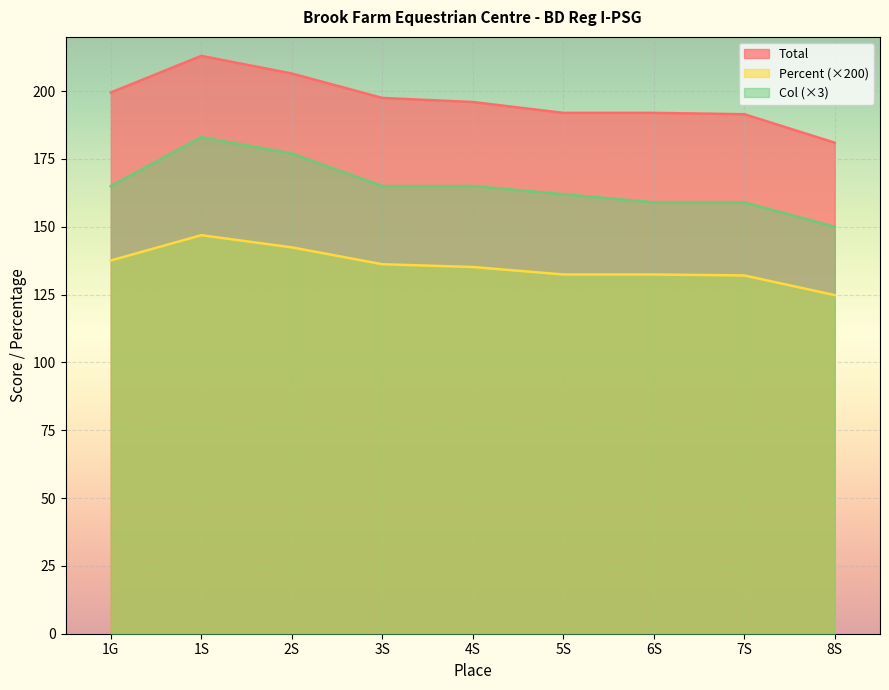

Which series changed the most between 1S and 4S?

Col (×3)